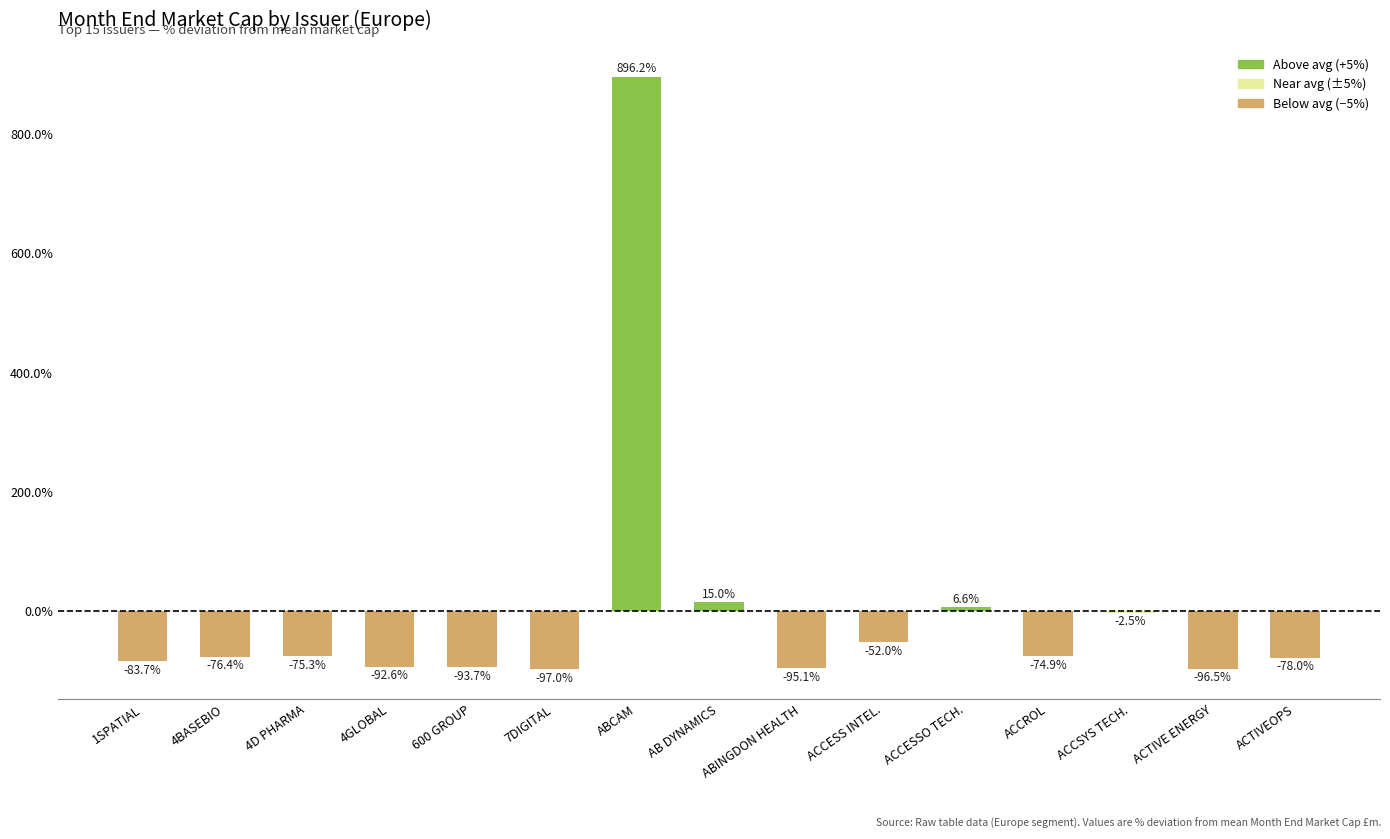

At which label does the data first exceed -76?

4D PHARMA